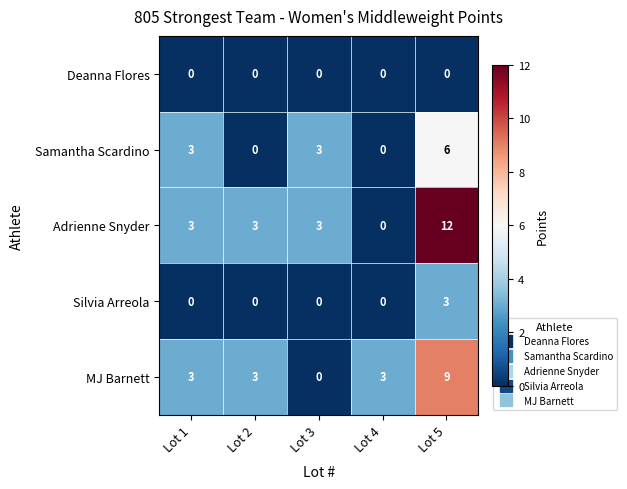

How many distinct data groups are displayed?

5